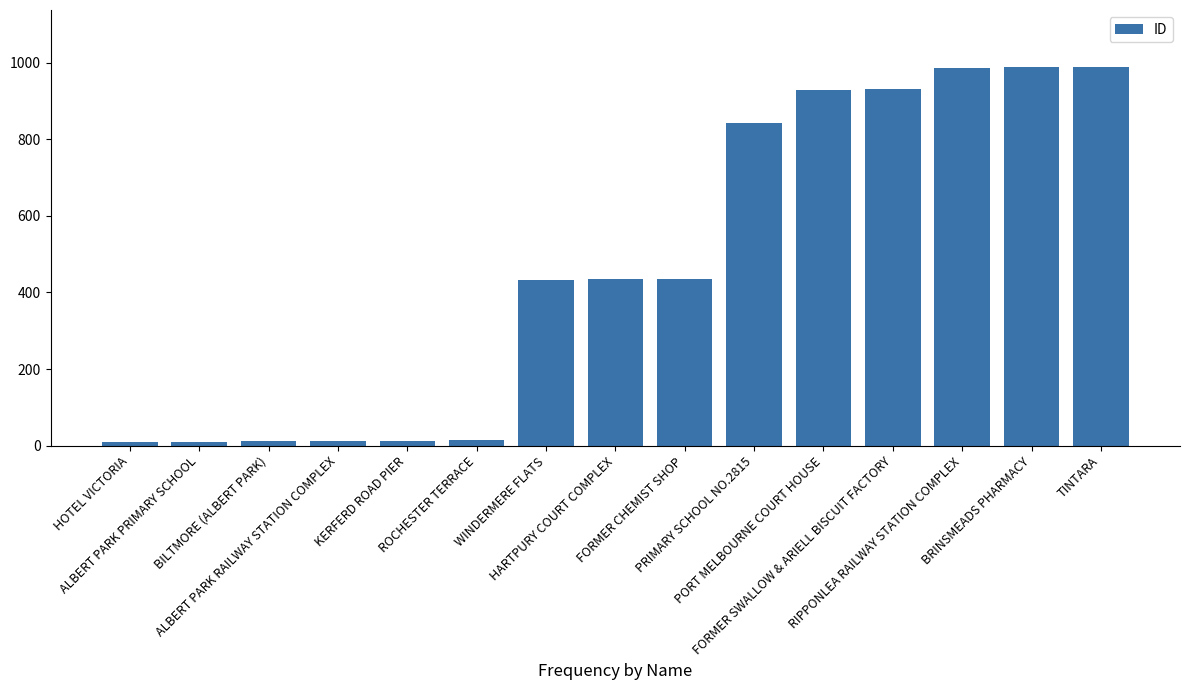

What is the average value?

469